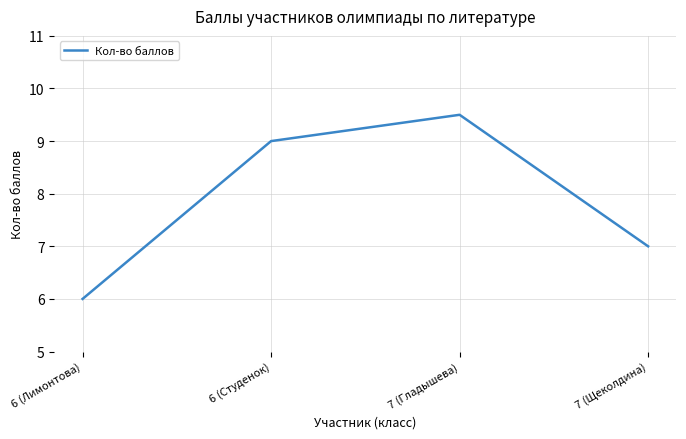

The value at 7 (Гладышева) is 9.5. True or false?

True